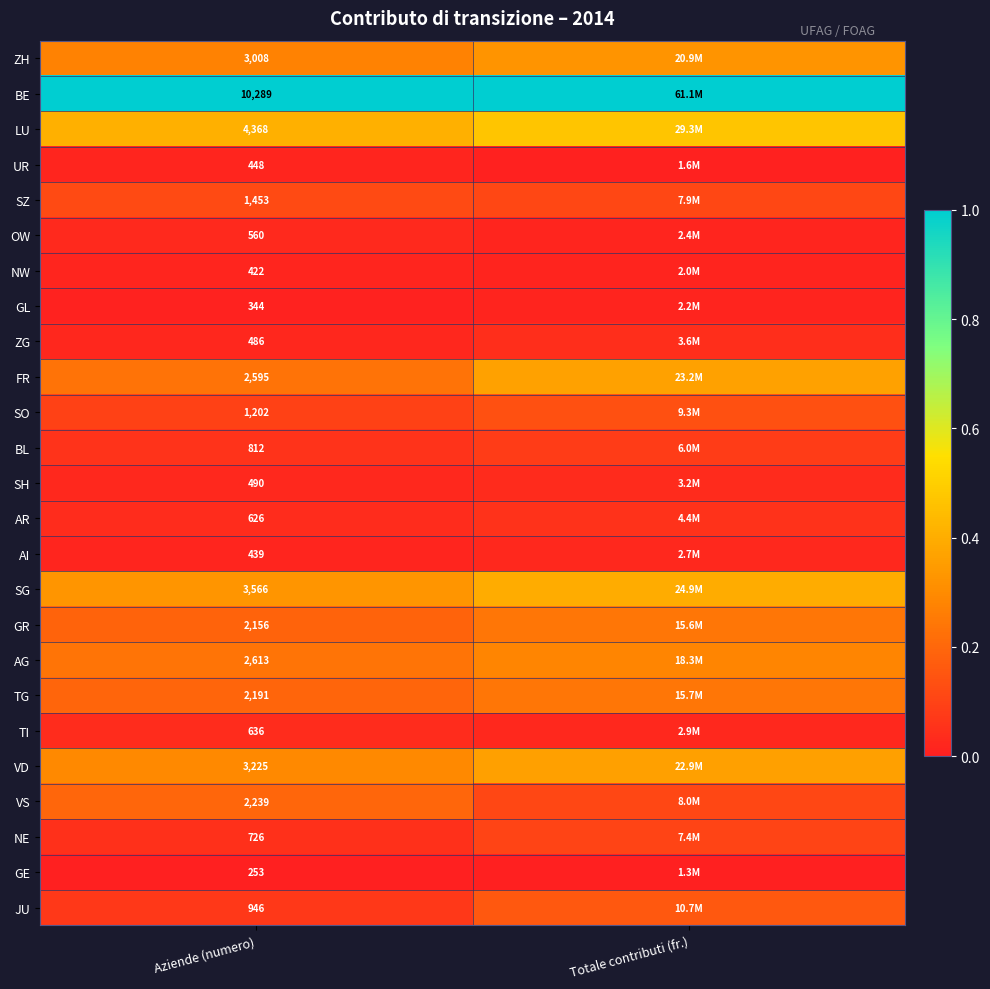

Rank the series at Aziende (numero) from highest to lowest value.

BE, LU, SG, VD, ZH, AG, FR, VS, TG, GR, SZ, SO, JU, BL, NE, TI, AR, OW, SH, ZG, UR, AI, NW, GL, GE